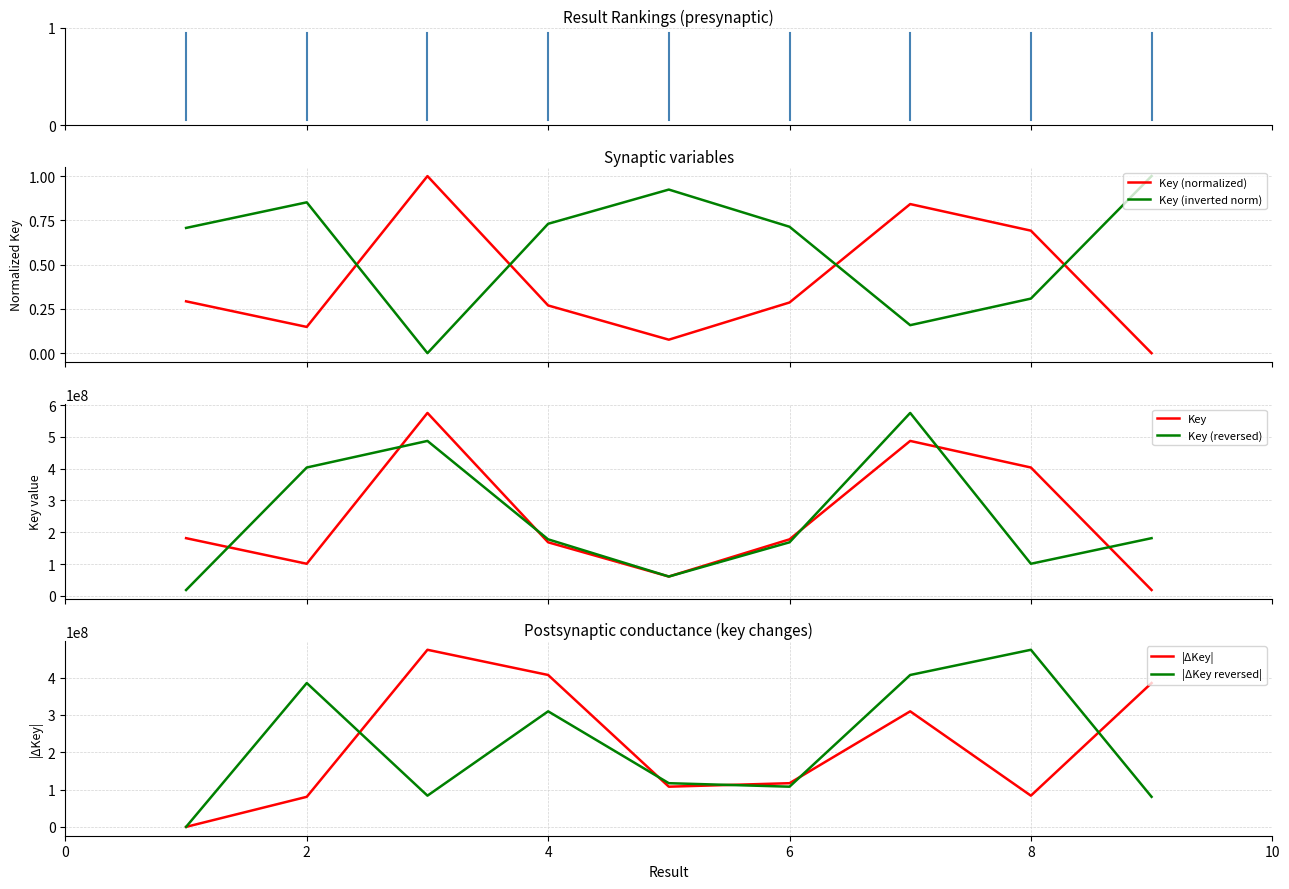

True or false: Key (normalized) and Key (inverted norm) intersect in this chart.

True